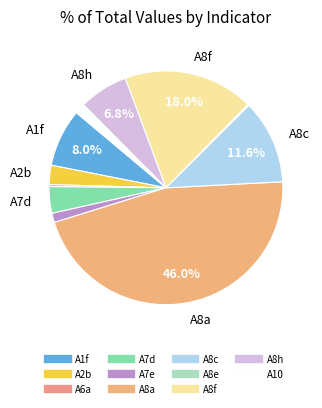

What is the smallest slice in the pie chart?

A8e